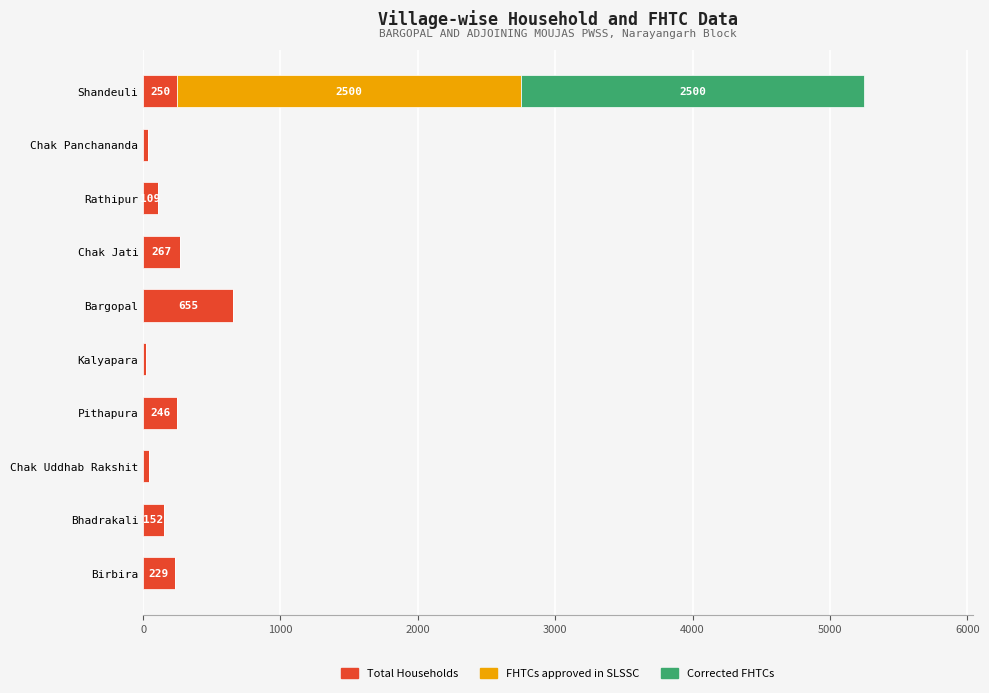

What is the total value across all series at Pithapura?

246